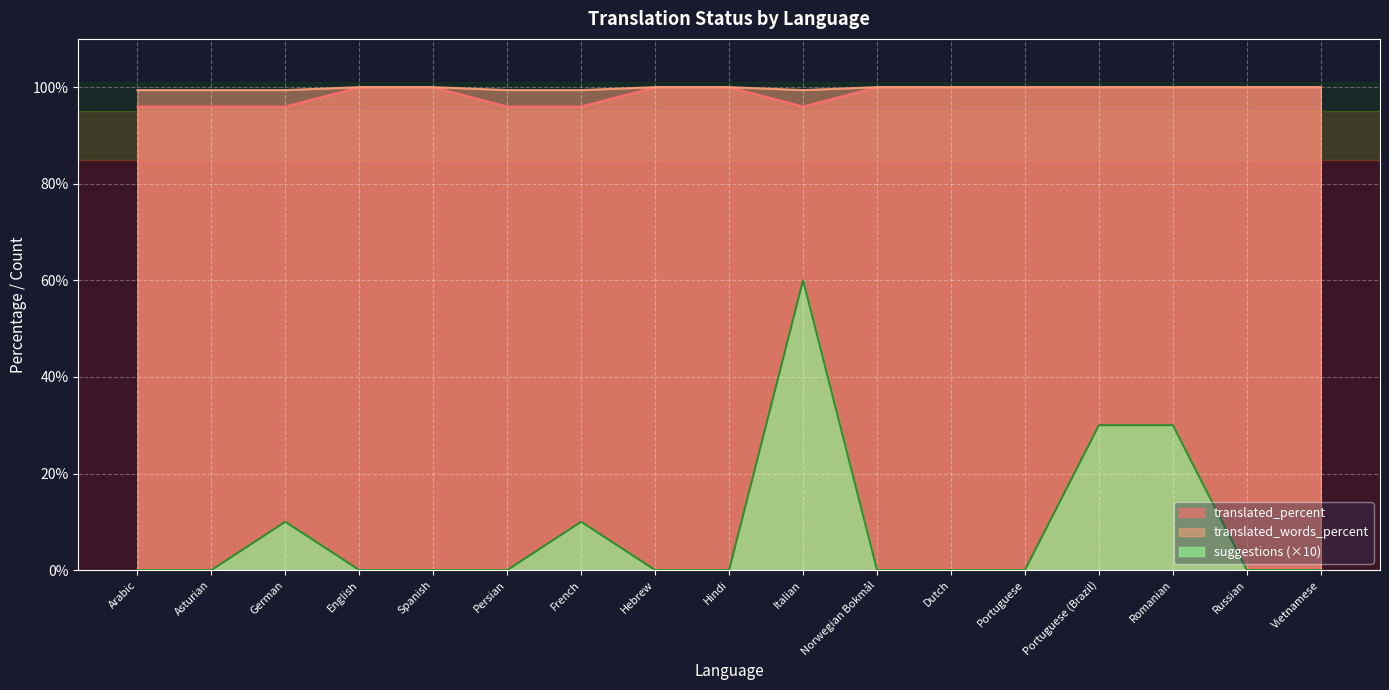

Which category has the lowest value across all series?

Arabic